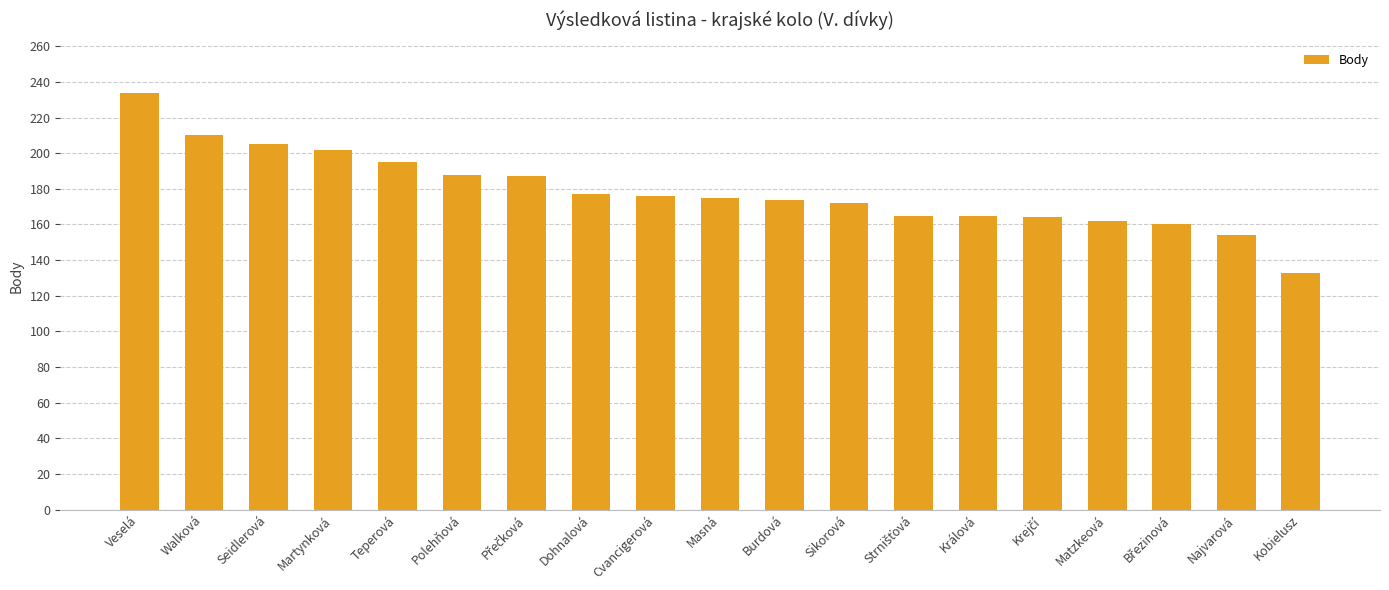

The value at Polehňová is 310. True or false?

False